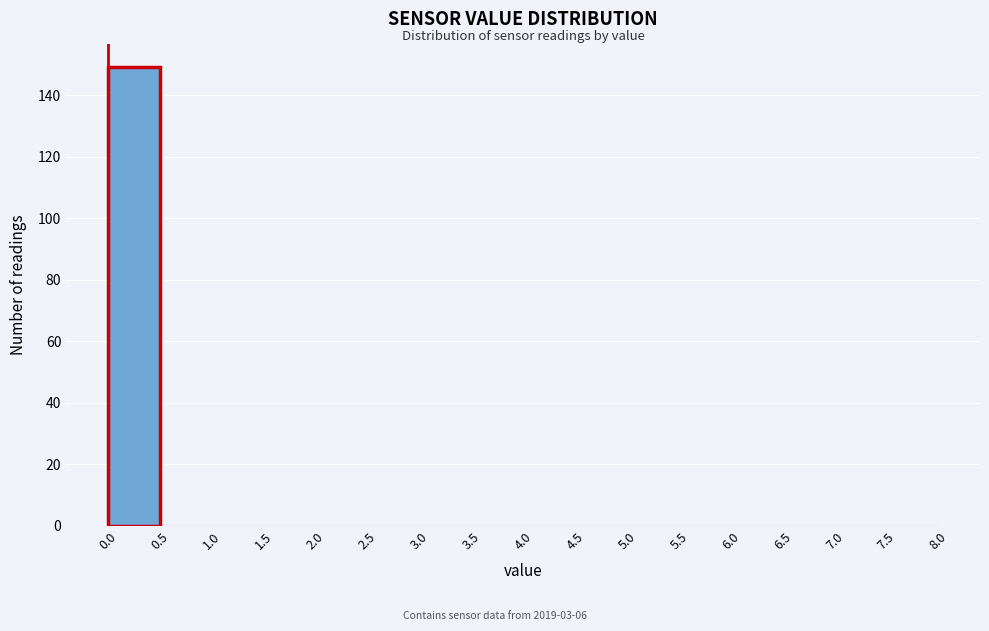

What is the height of the bar covering 0.0 to 0.5 on the x-axis? The values are not printed on the chart, so give them approximately, as read against the axis.

150